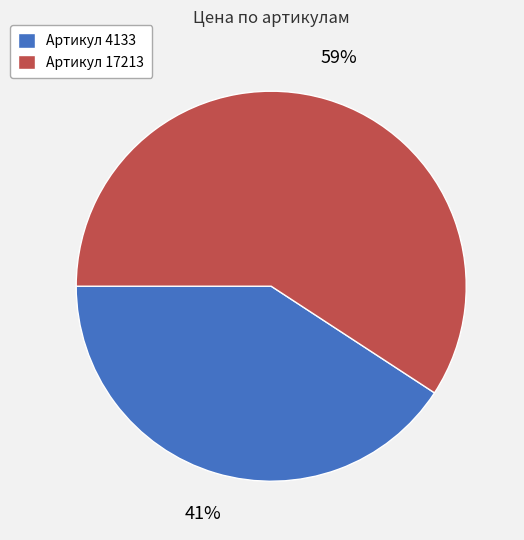

Rank the categories by value from lowest to highest.

Артикул 4133, Артикул 17213